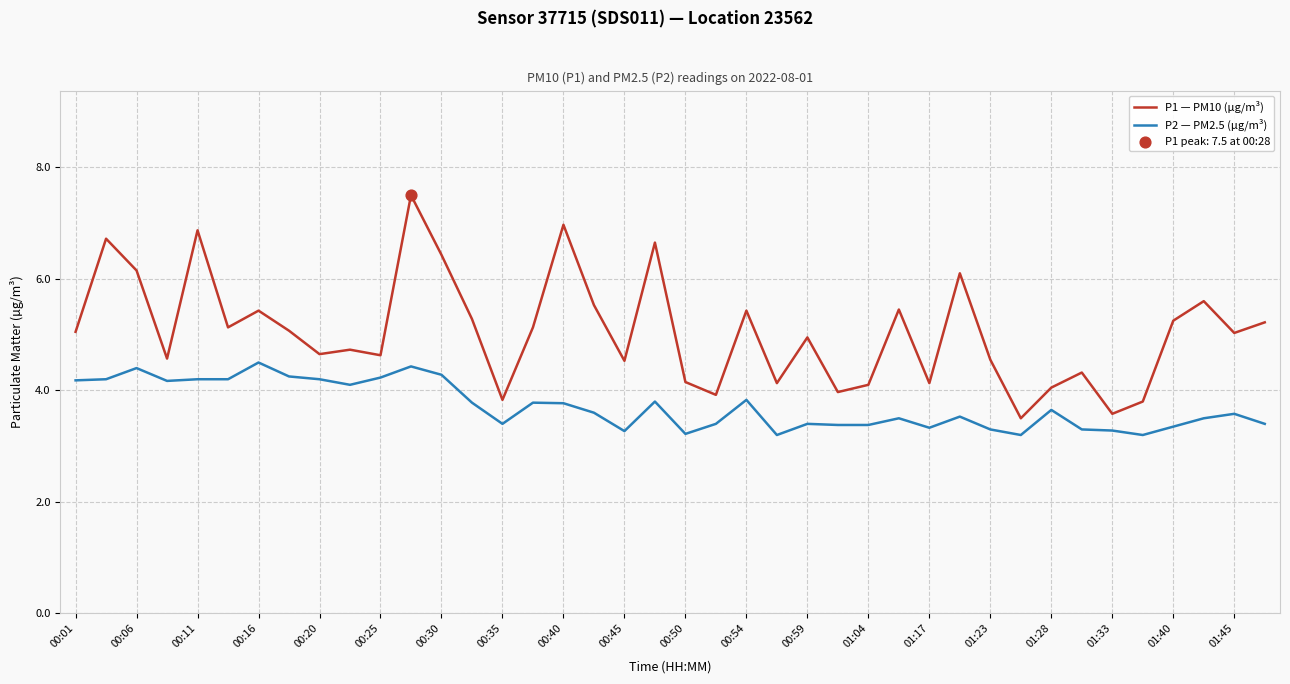

Which series has the widest spread of values?

P1 — PM10 (µg/m³)